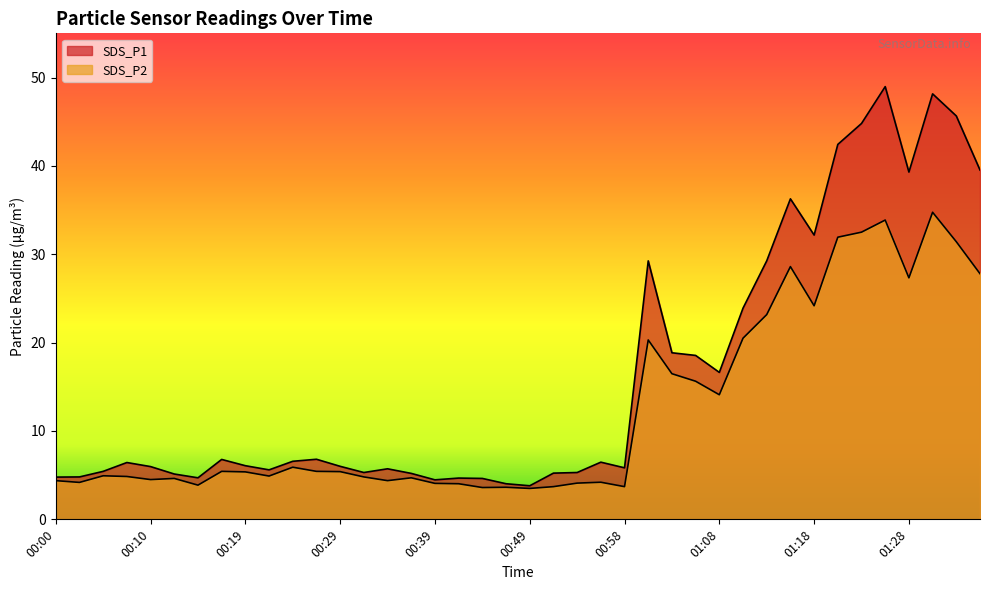

Rank the series by their average value, from highest to lowest.

SDS_P1, SDS_P2